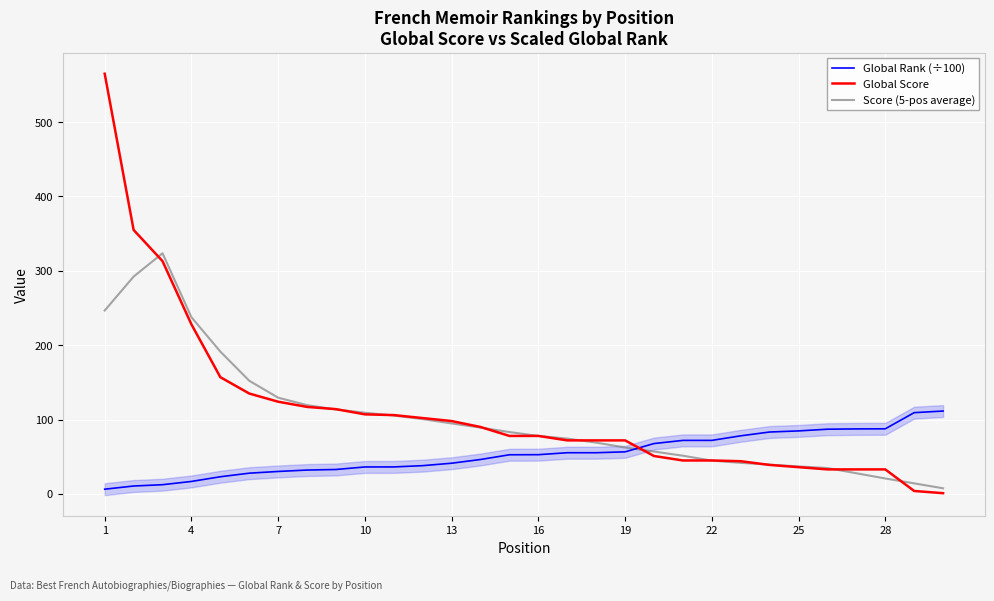

At 13, list the series in order from smallest to largest.

Global Rank (÷100), Global Score, Score (5-pos average)